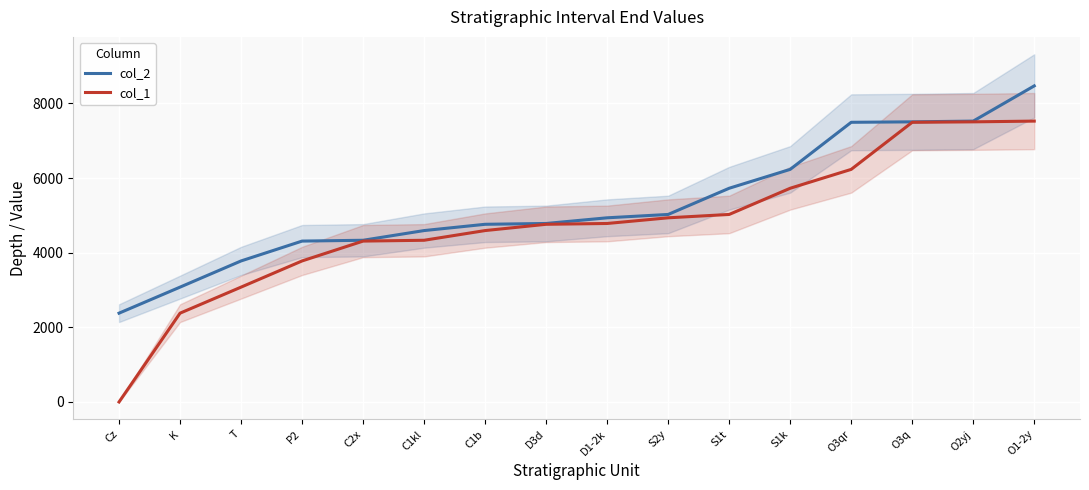

How many distinct data groups are displayed?

2